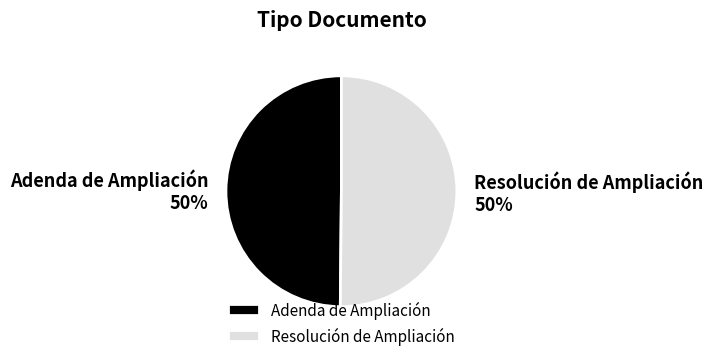

To the nearest percent, what portion does Resolución de Ampliación represent?

50%